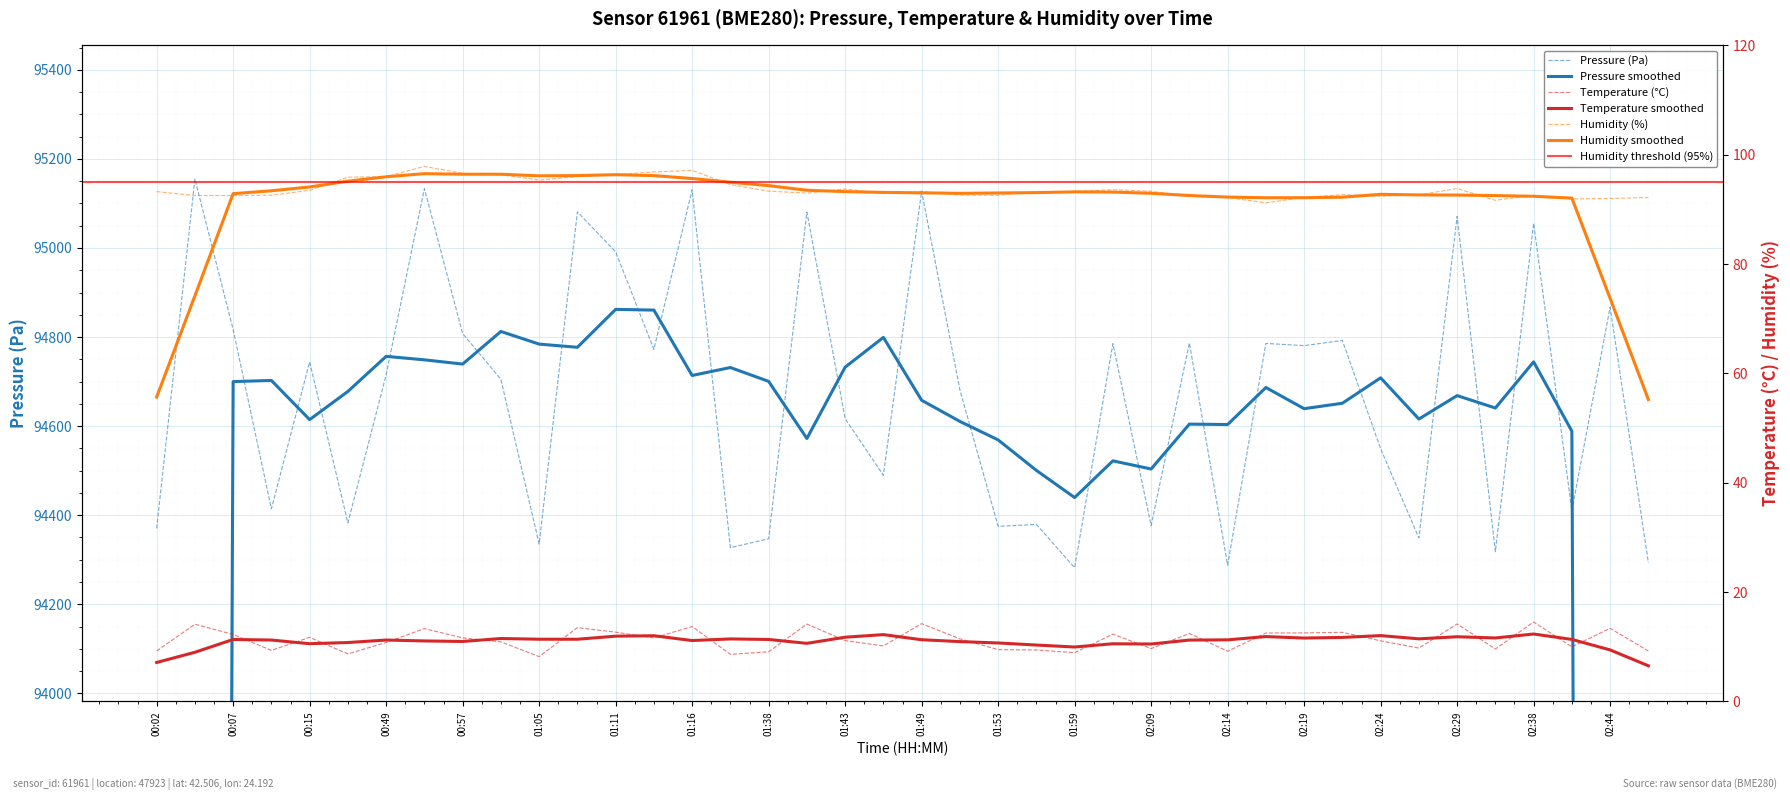

Between 00:13 and 02:46, which series saw the biggest shift?

pressure